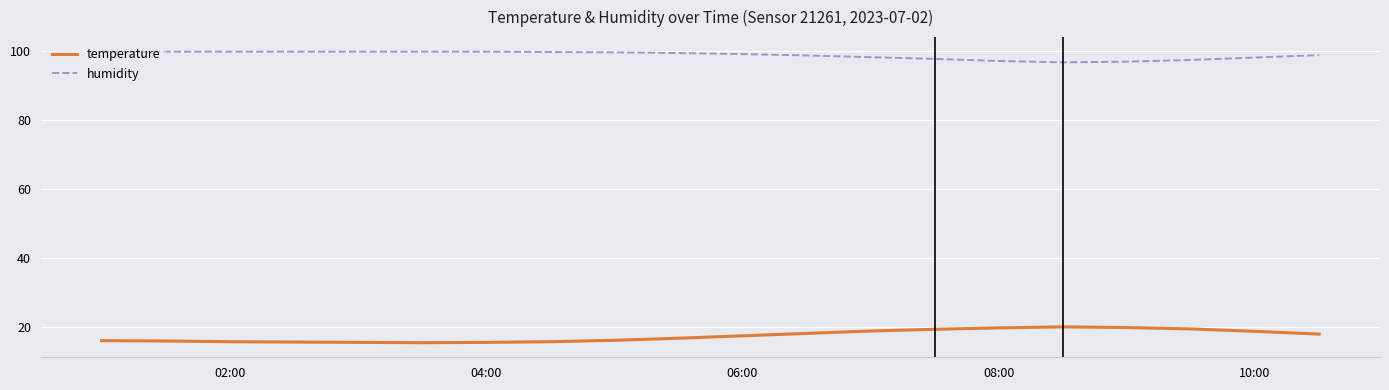

What is the maximum value shown in the chart?

99.9